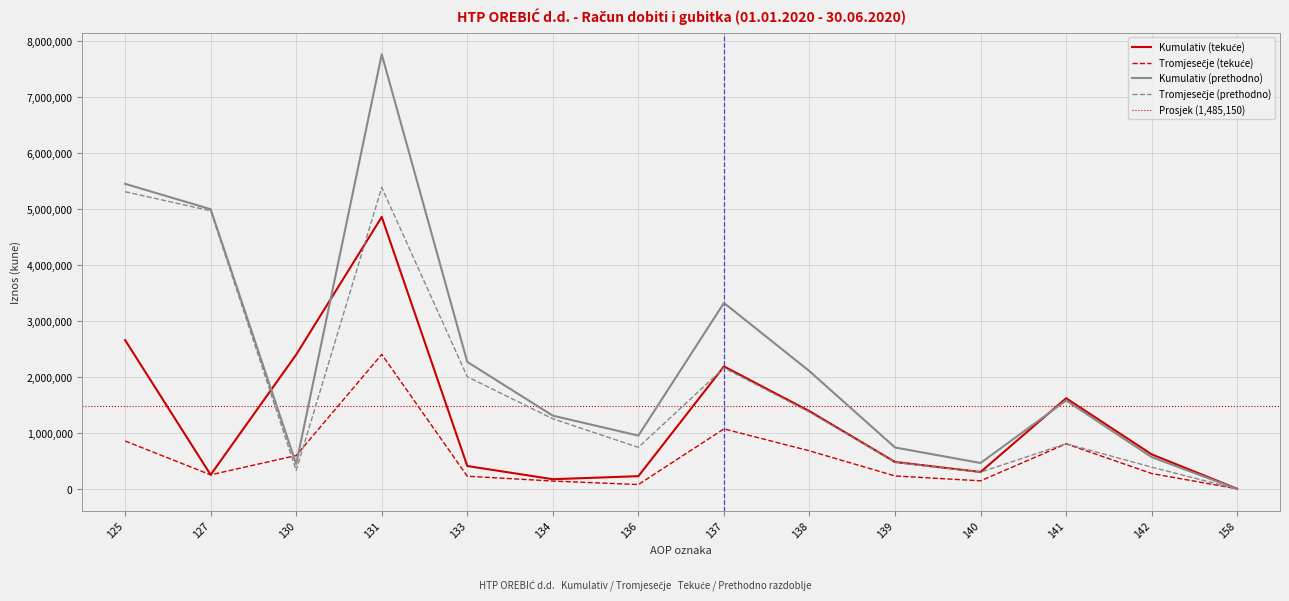

What is the highest value of the Kumulativ (prethodno) series?

7763567